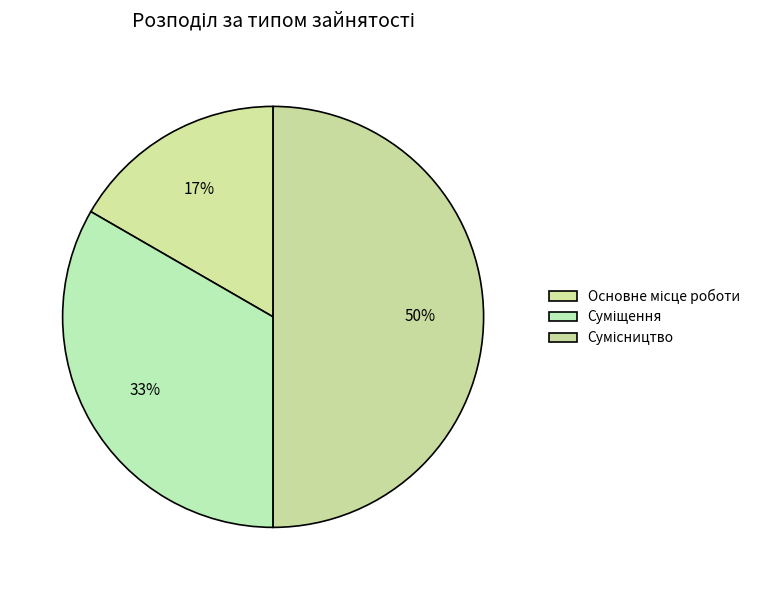

How many slices are in this pie chart?

3